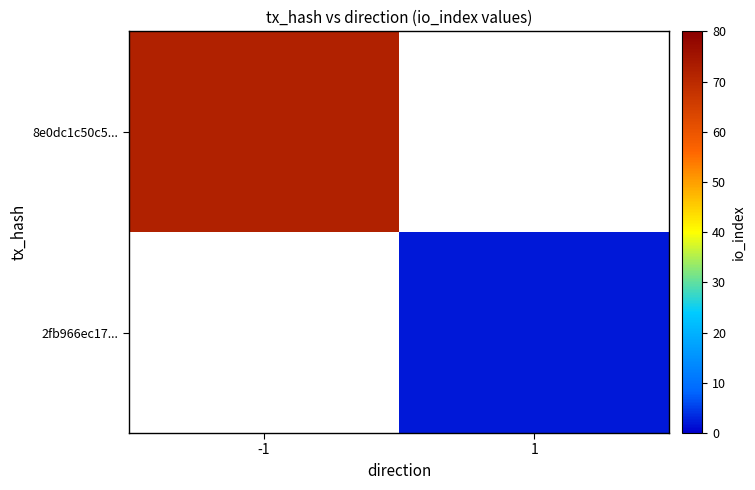

Where is 8e0dc1c50c5... nearest to the value 72?

-1